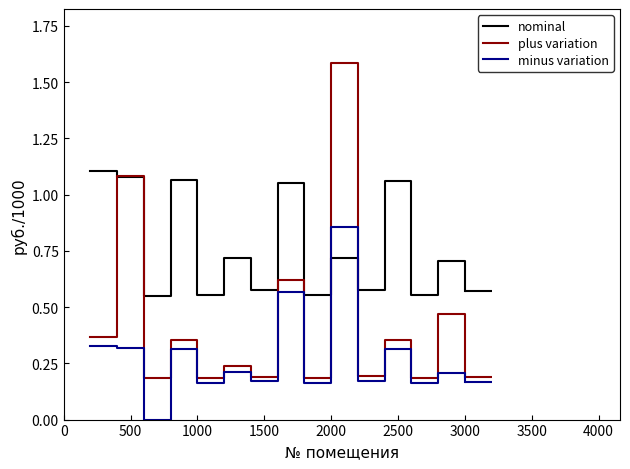

The value of plus variation at 1000 is 0.2. True or false?

True